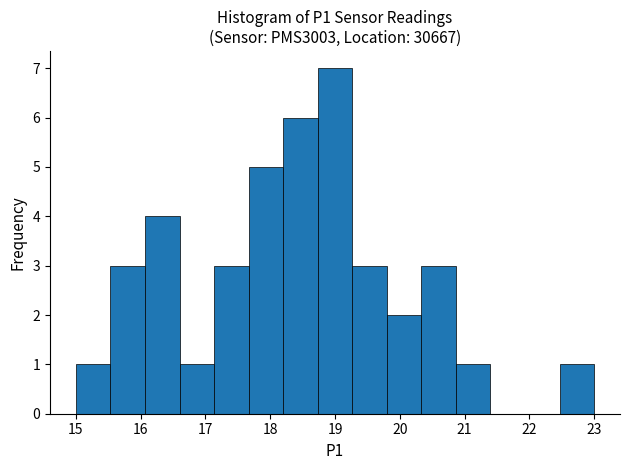

Reading left to right, list every bar in this chart as the range it spans on the x-axis followed by its height. Neither the bar edges nor the heights are printed on the chart, so give them approximately, as read against the axes.

15.0 to 15.5: 1
15.5 to 16.1: 3
16.1 to 16.6: 4
16.6 to 17.1: 1
17.1 to 17.7: 3
17.7 to 18.2: 5
18.2 to 18.7: 6
18.7 to 19.3: 7
19.3 to 19.8: 3
19.8 to 20.3: 2
20.3 to 20.9: 3
20.9 to 21.4: 1
21.4 to 21.9: 0
21.9 to 22.5: 0
22.5 to 23.0: 1